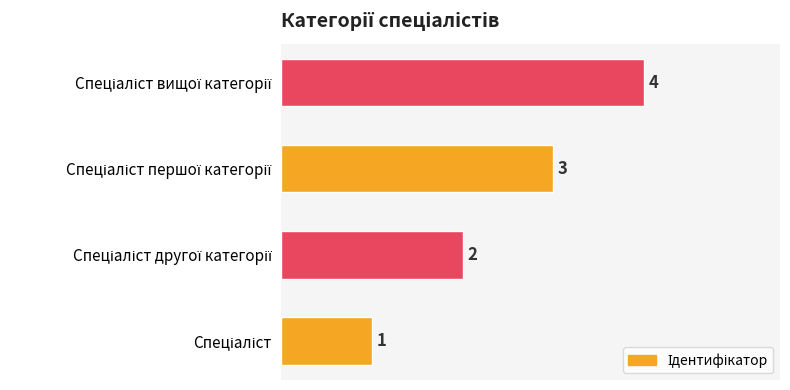

What is the difference between the maximum and minimum values?

3